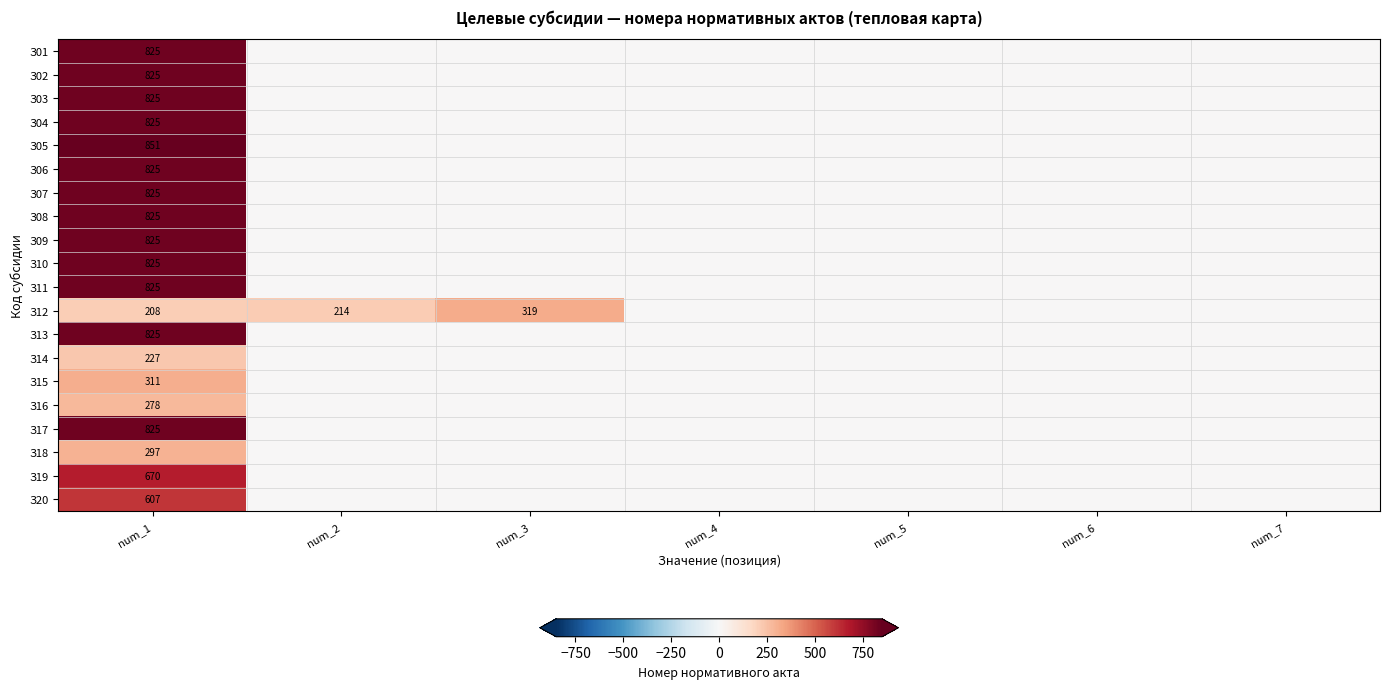

True or false: З12 has a value of 531 at num_3.

False